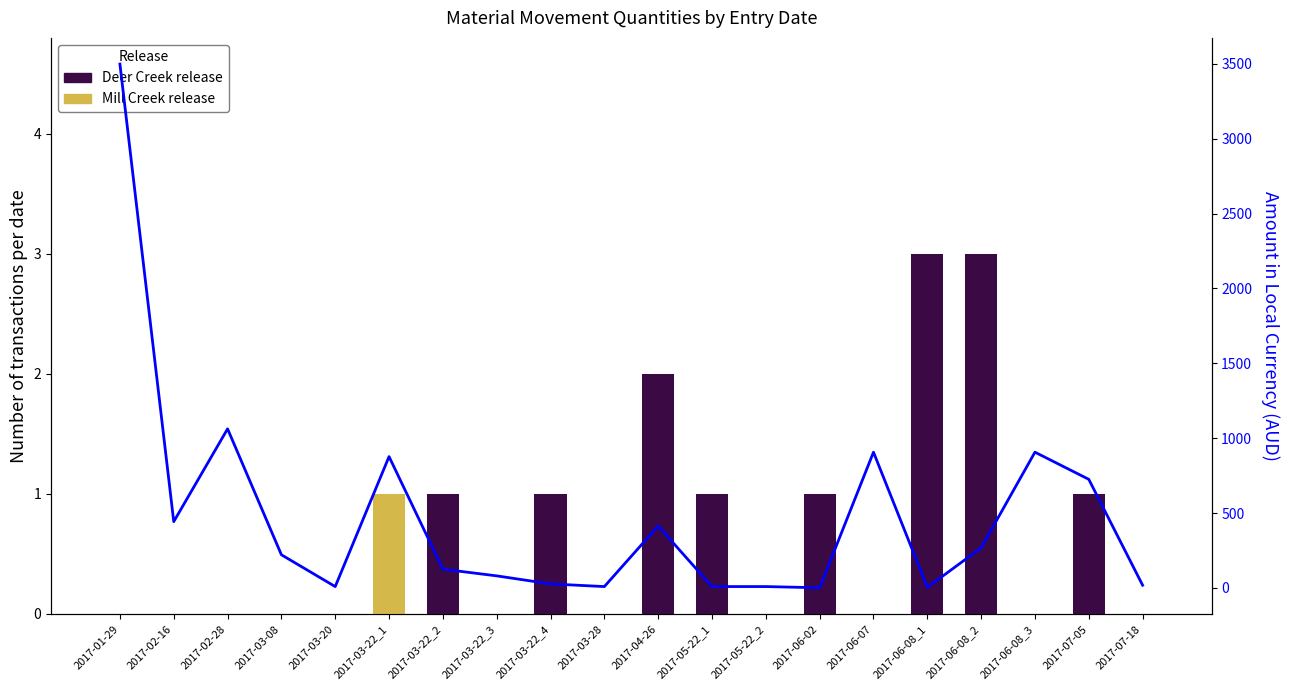

What is the difference between the second highest and second lowest values in the Amt in Loc Cur series?

1059.0